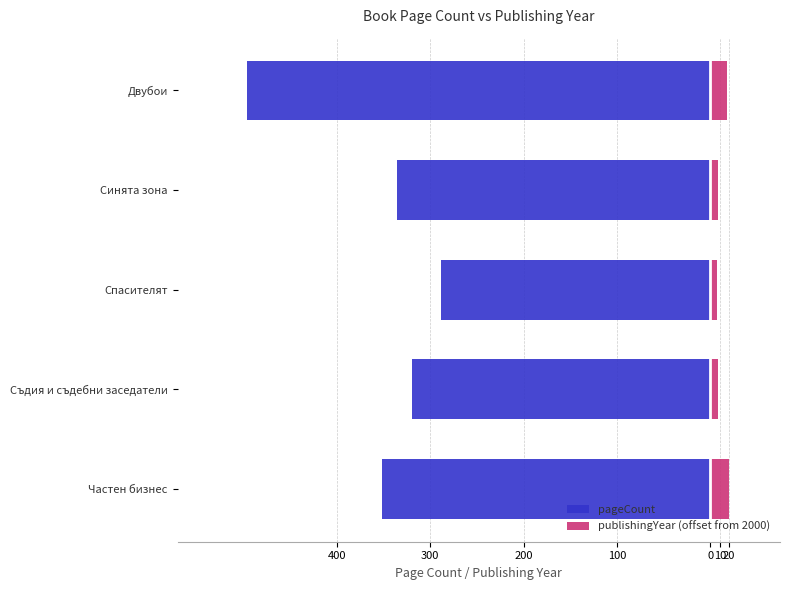

What value does the pageCount series have at Синята зона, to the nearest 5?

-335